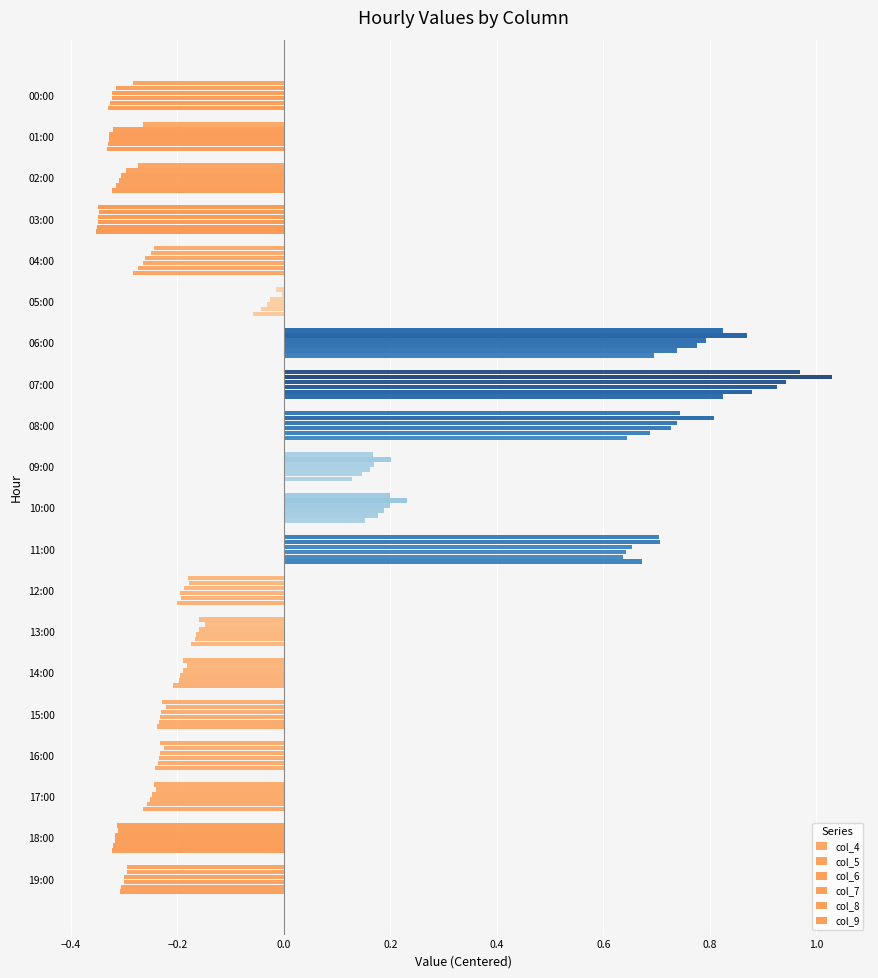

What is the sum of all col_7 values?

-0.1